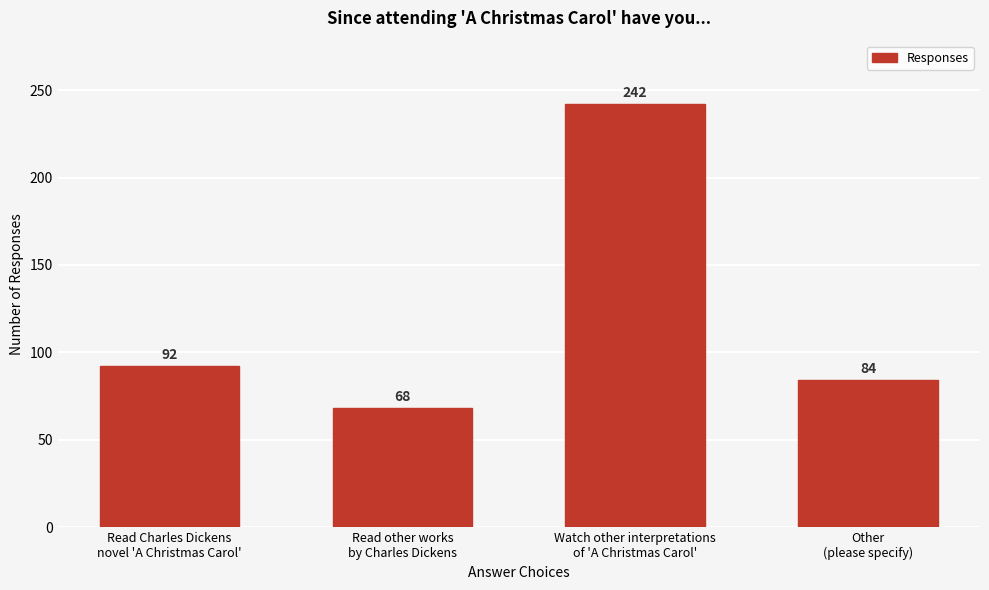

Reading right to left, extract all data points from this chart.

84	242	68	92